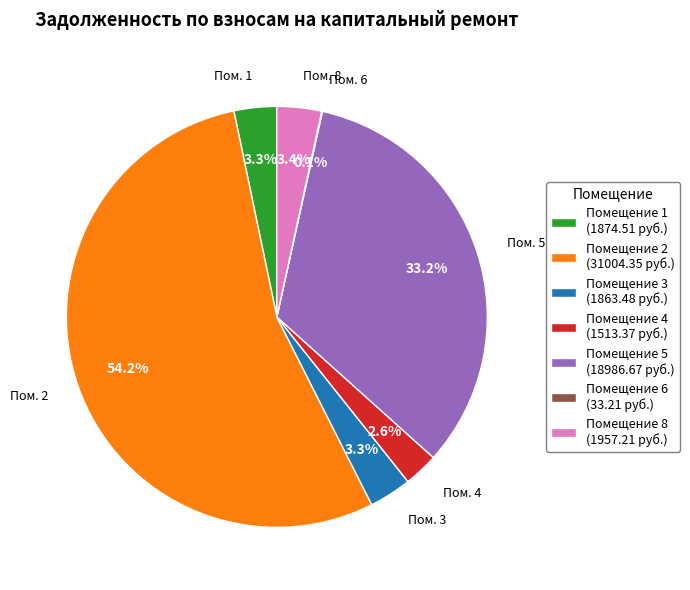

Between Помещение 3 (1863.48 руб.) and Помещение 5 (18986.67 руб.), which is larger?

Помещение 5 (18986.67 руб.)